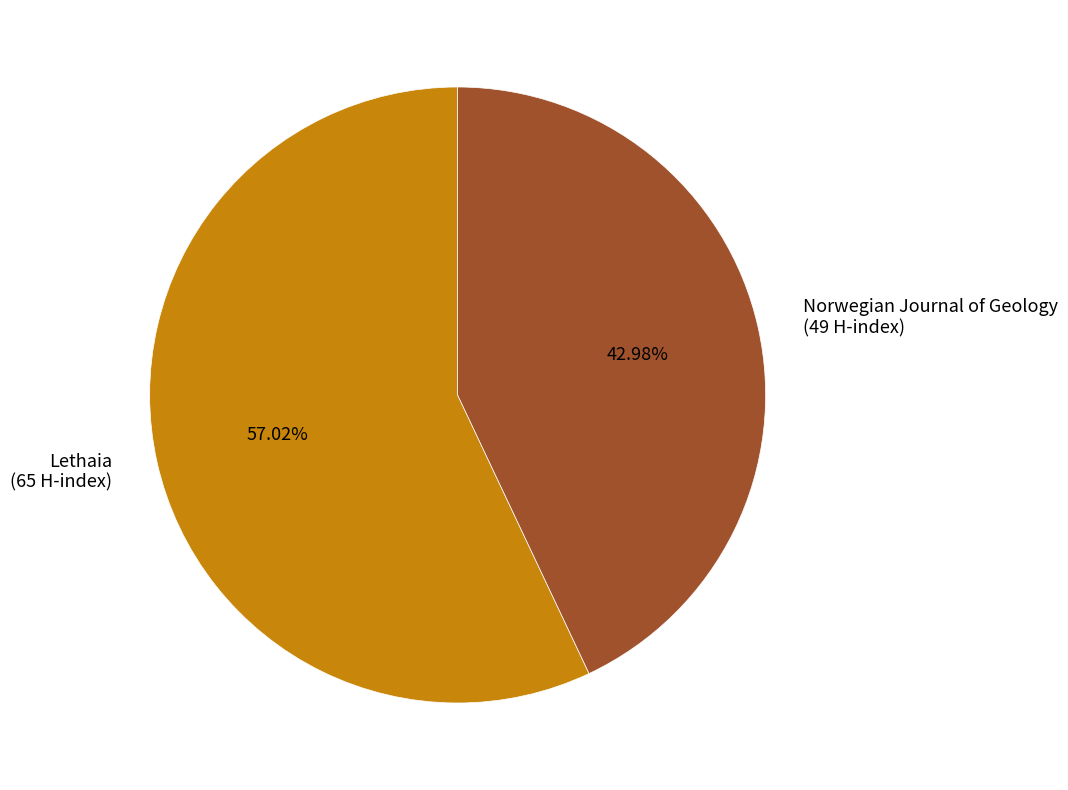

Is there any slice that represents more than half of the pie?

Yes